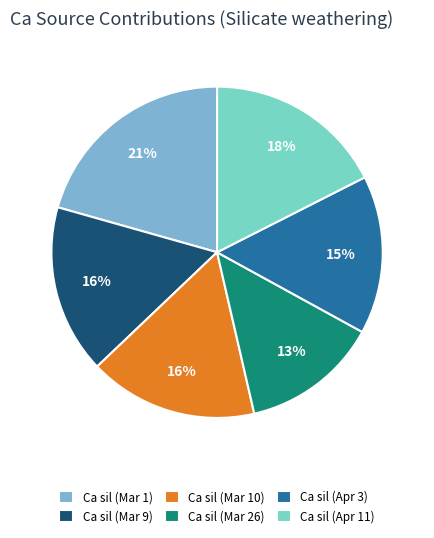

Which has a higher value, Ca sil (Apr 11) or Ca sil (Mar 9)?

Ca sil (Apr 11)